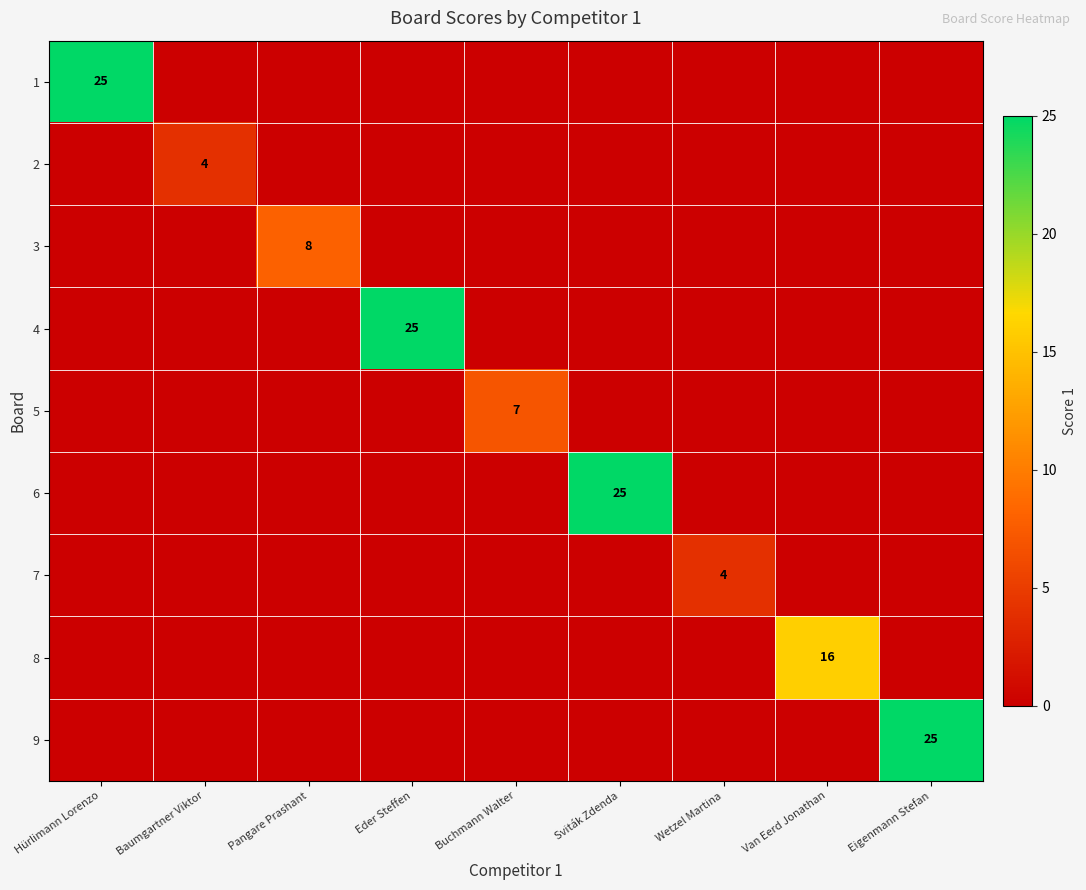

Is it true that 6 equals 10 at Sviták Zdenda?

False